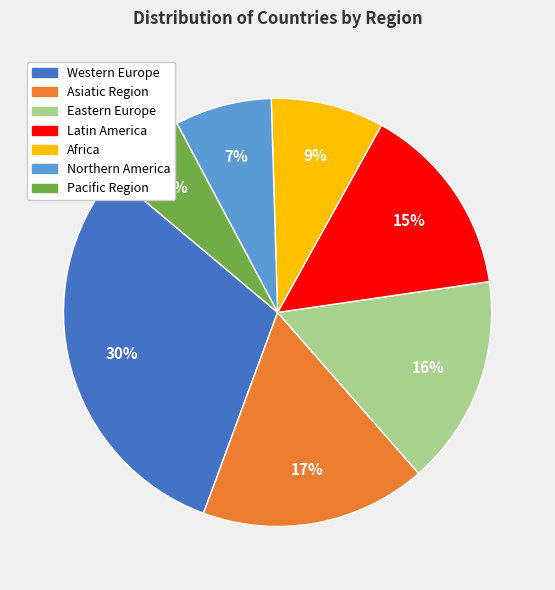

Approximately how many times larger is the value at Western Europe compared to Asiatic Region?

1.8